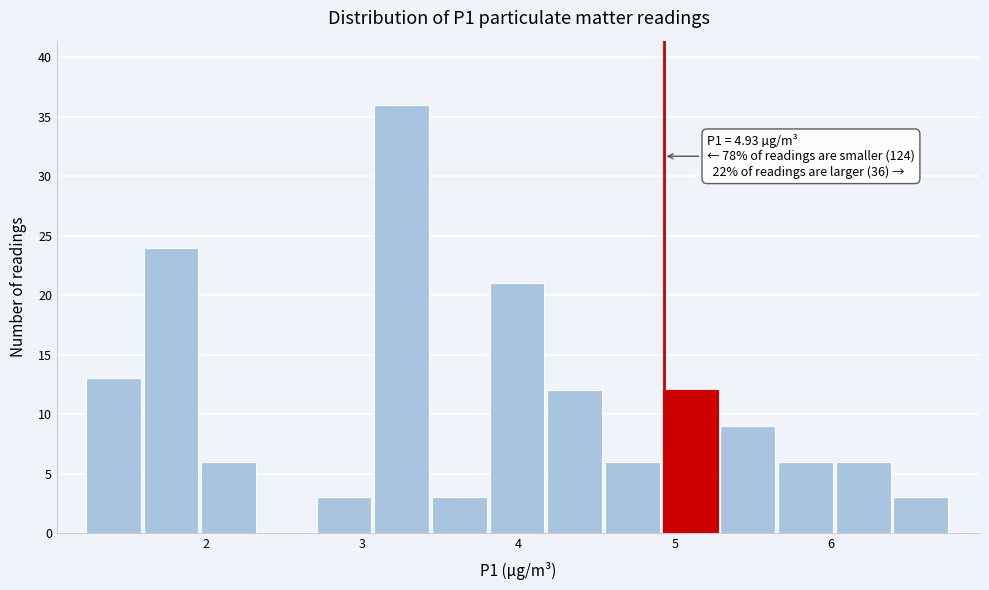

Around what value on the x-axis is the tallest bar? Give the approximate position of its centre, as read against the axis.

3.3